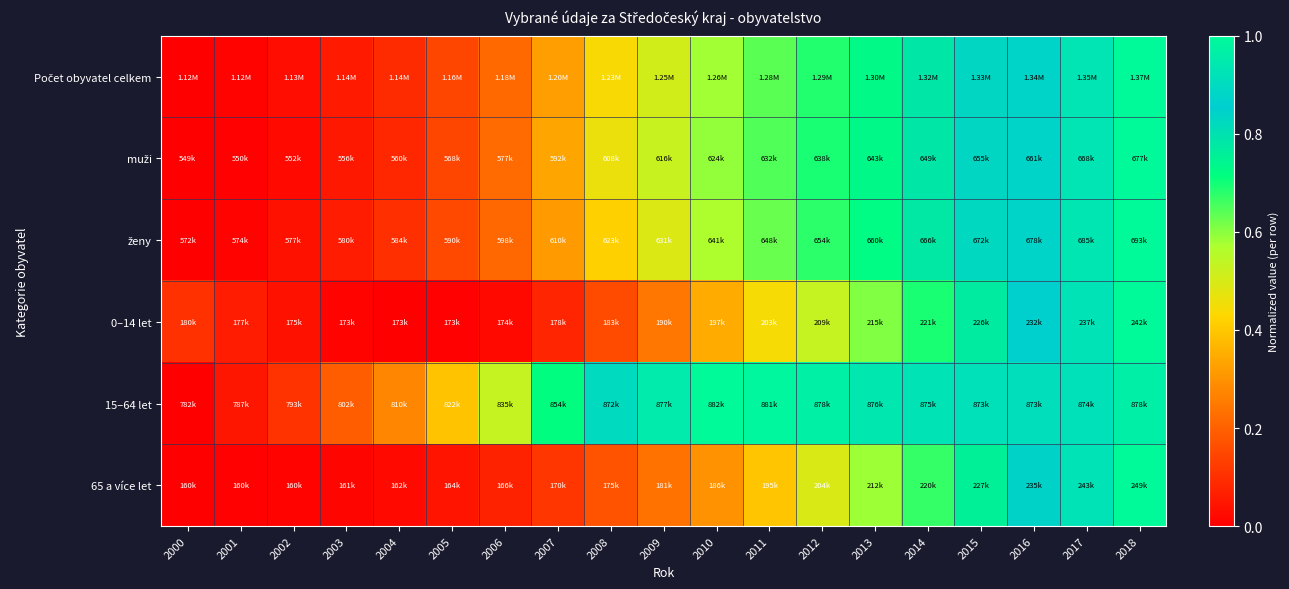

At which category does the chart reach its peak across all series?

2018